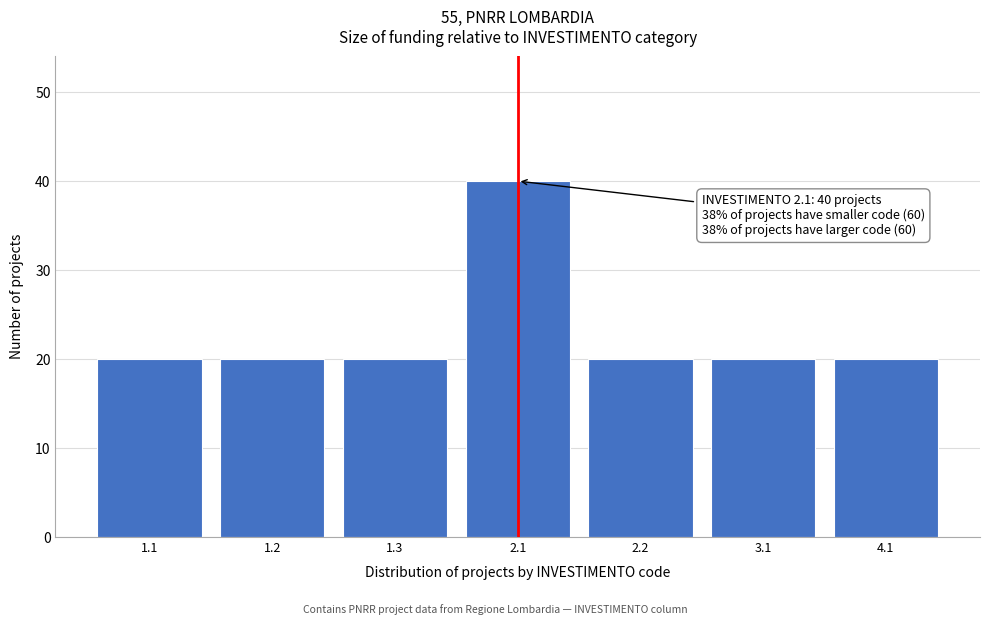

Reading right to left, transcribe all the data shown in this chart.

4.1=20	3.1=20	2.2=20	2.1=40	1.3=20	1.2=20	1.1=20